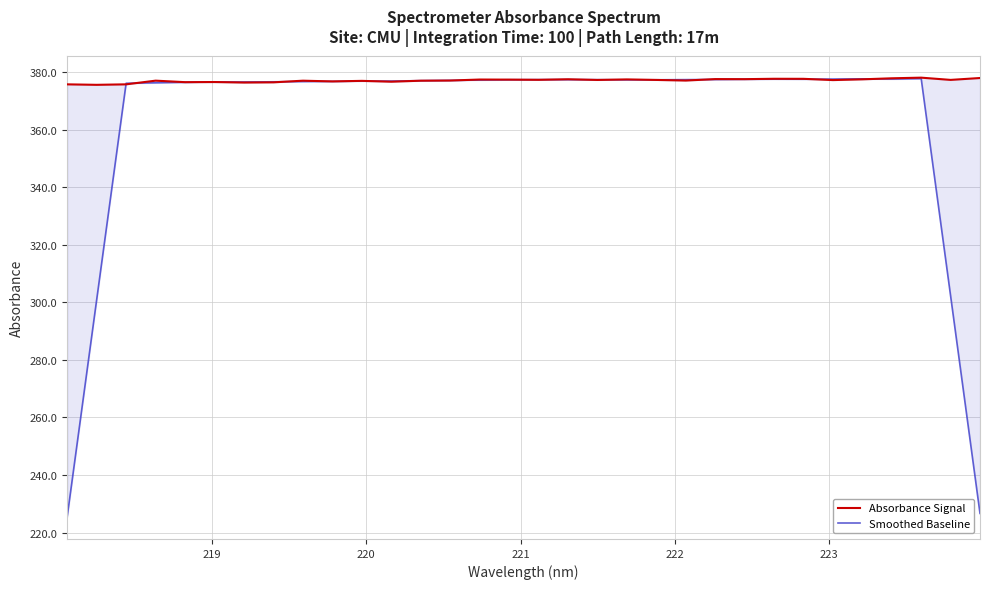

What is the sum of all Absorbance Signal values?

12066.1